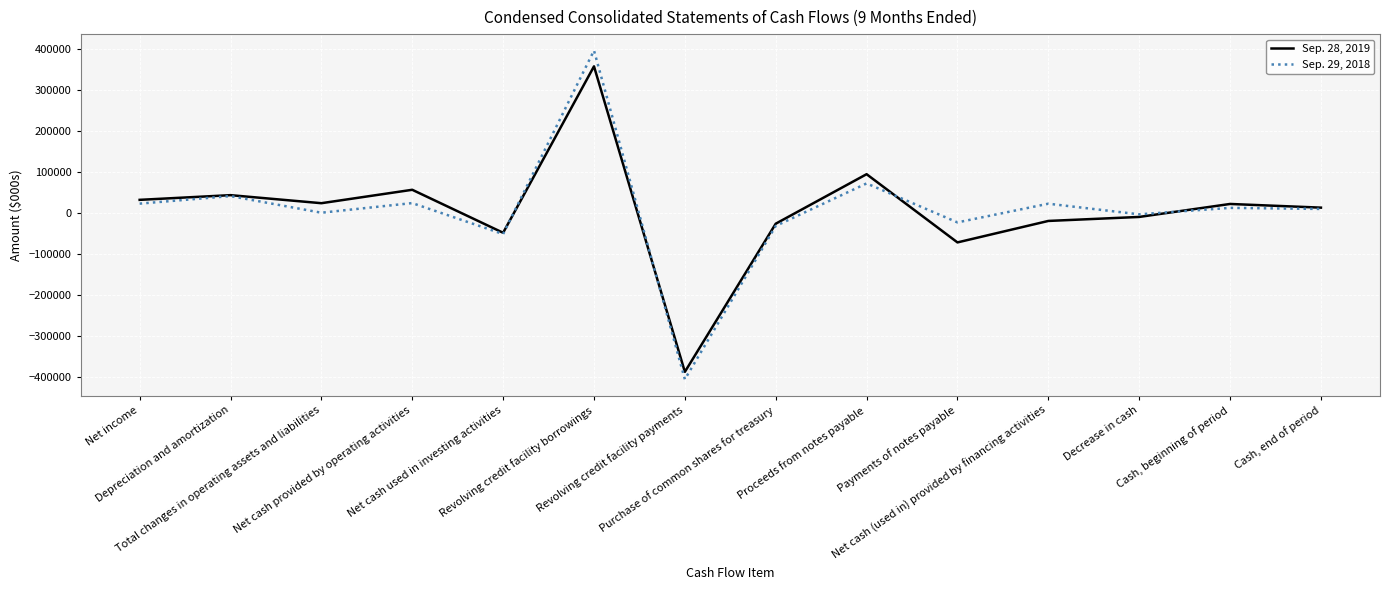

Rank the categories by Sep. 29, 2018 value from lowest to highest.

Revolving credit facility payments, Net cash used in investing activities, Purchase of common shares for treasury, Payments of notes payable, Decrease in cash, Total changes in operating assets and liabilities, Cash, end of period, Cash, beginning of period, Net cash (used in) provided by financing activities, Net income, Net cash provided by operating activities, Depreciation and amortization, Proceeds from notes payable, Revolving credit facility borrowings